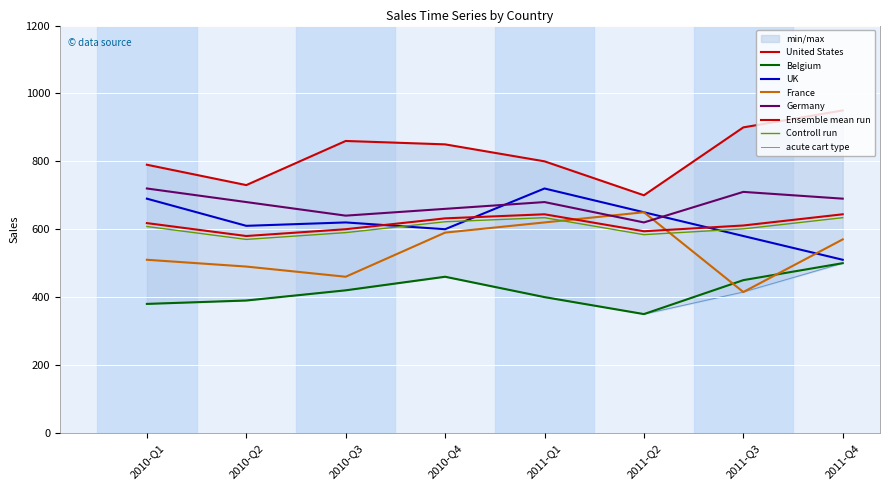

What is the sum of the United States values at 2011-Q3 and 2011-Q2?

1600